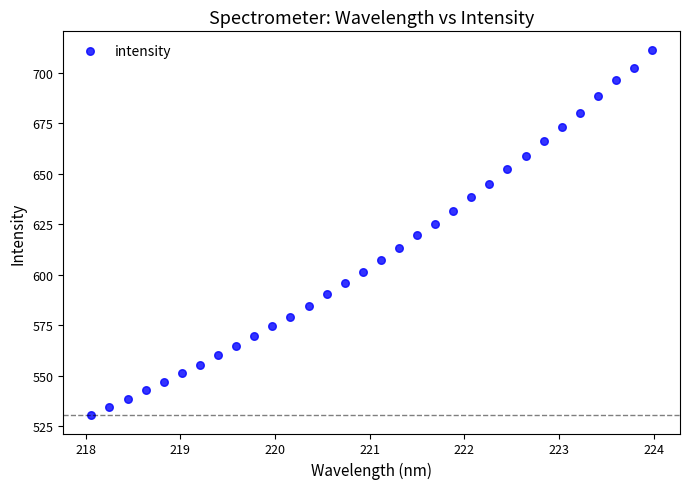

What is the range of Y values (max minus min)?

181.0